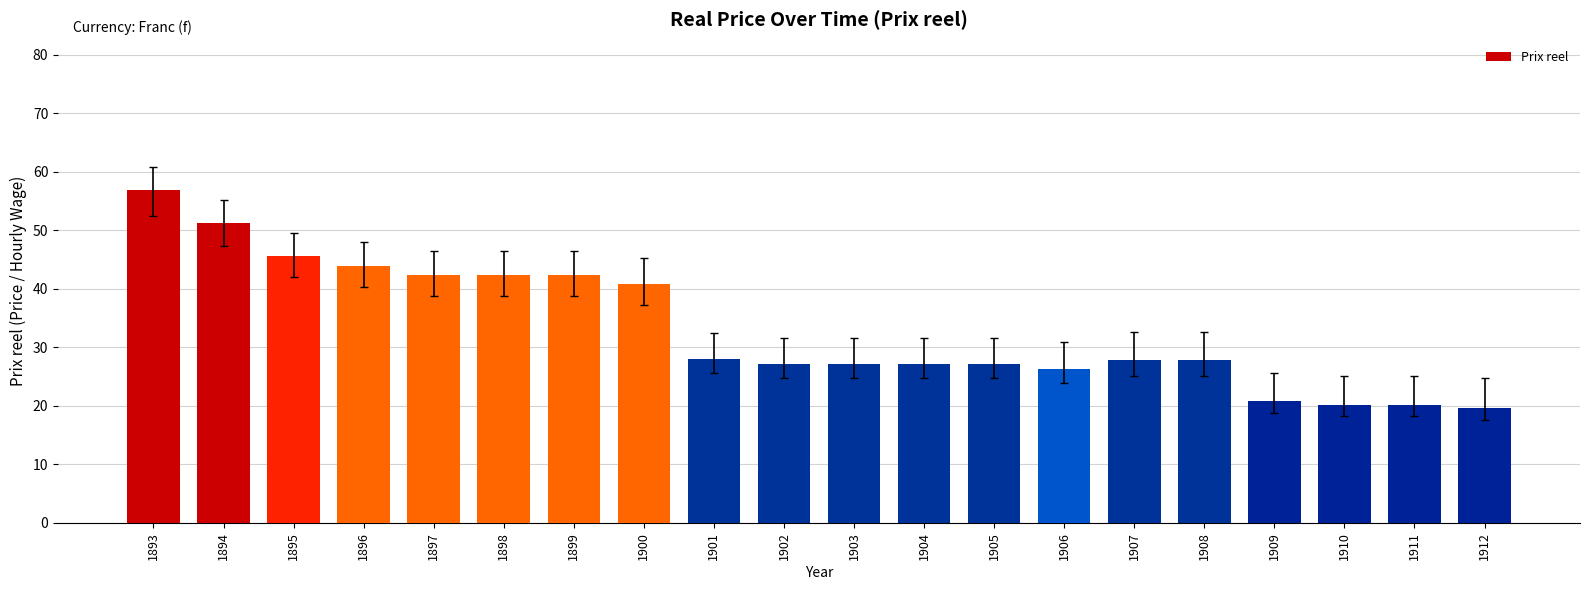

What is the greatest value displayed?

56.9